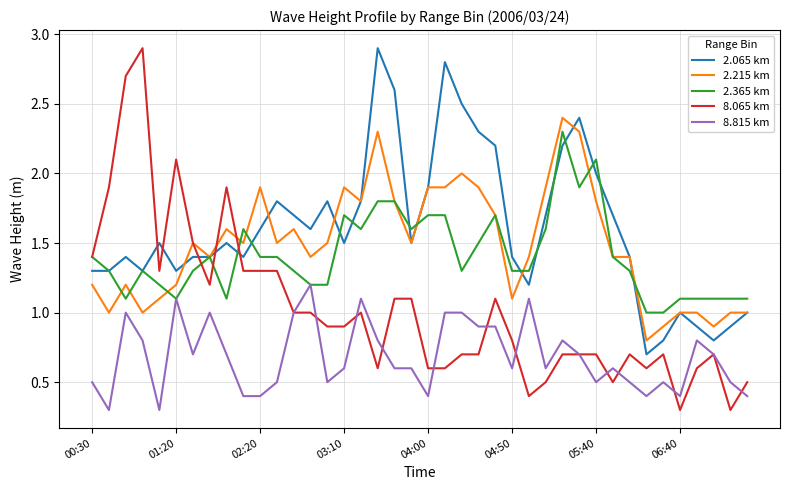

True or false: 2.065 km and 8.815 km cross at least once.

False